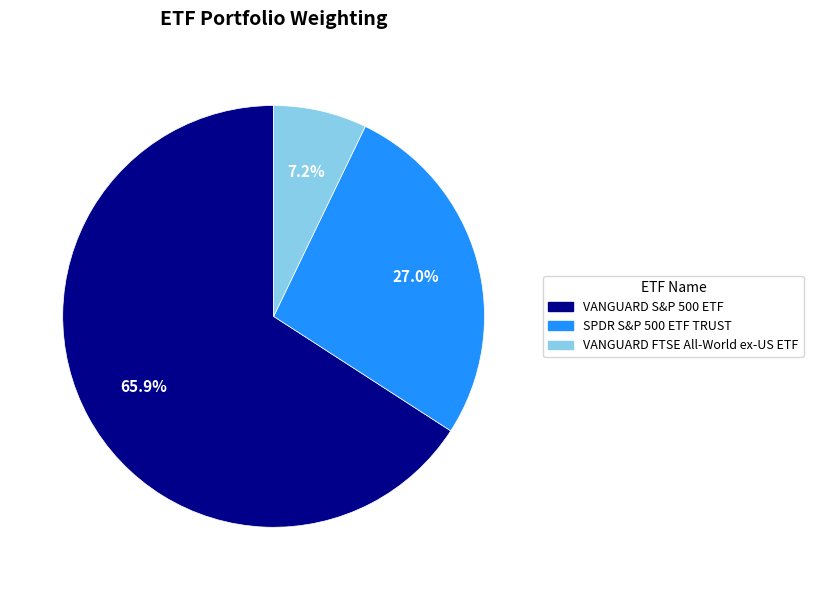

What portion of the pie excludes SPDR S&P 500 ETF TRUST?

73.0%